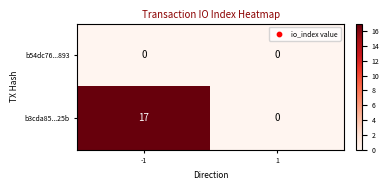

Reading left to right, transcribe all the data shown in this chart.

b54dc76...893: 0	0
b3cda85...25b: 17	0